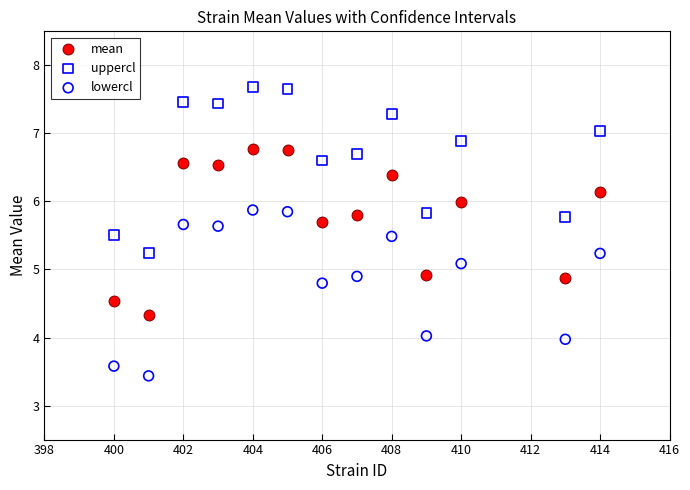

Which series reaches the minimum Y coordinate?

lowercl